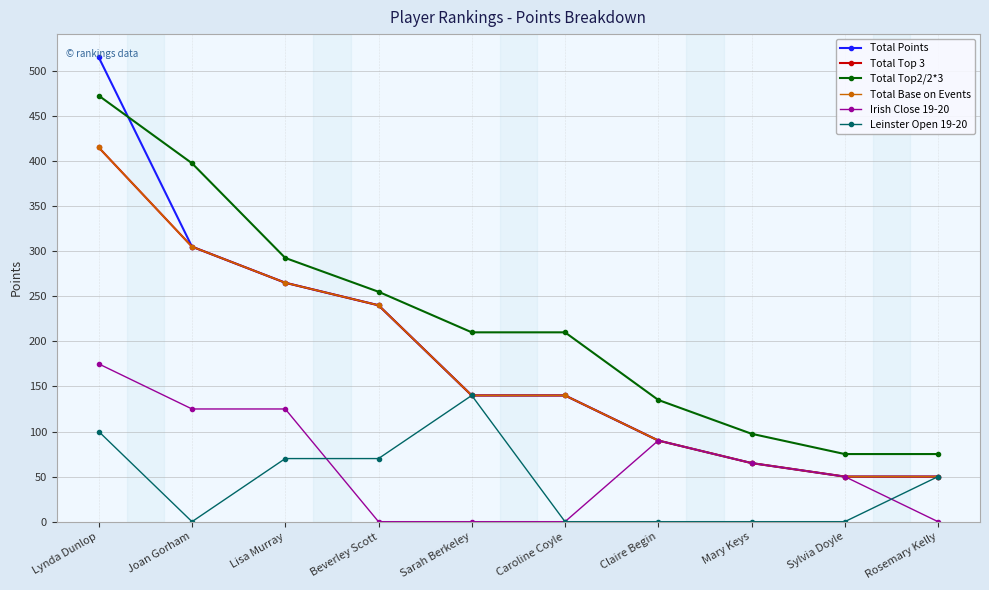

What is the difference between the Leinster Open 19-20 values at Rosemary Kelly and Beverley Scott?

20.0